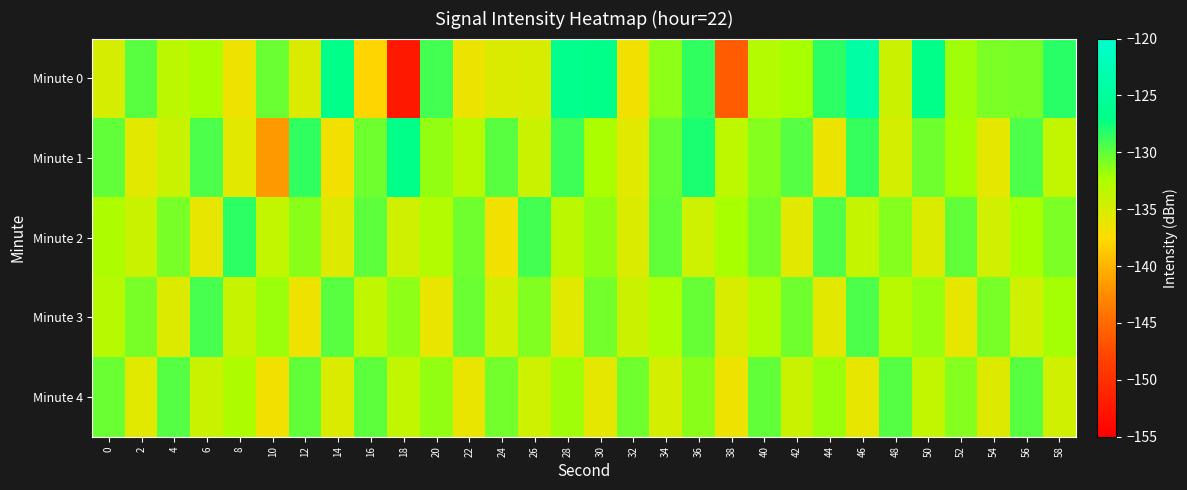

Which series has the largest total across all categories?

Minute 1